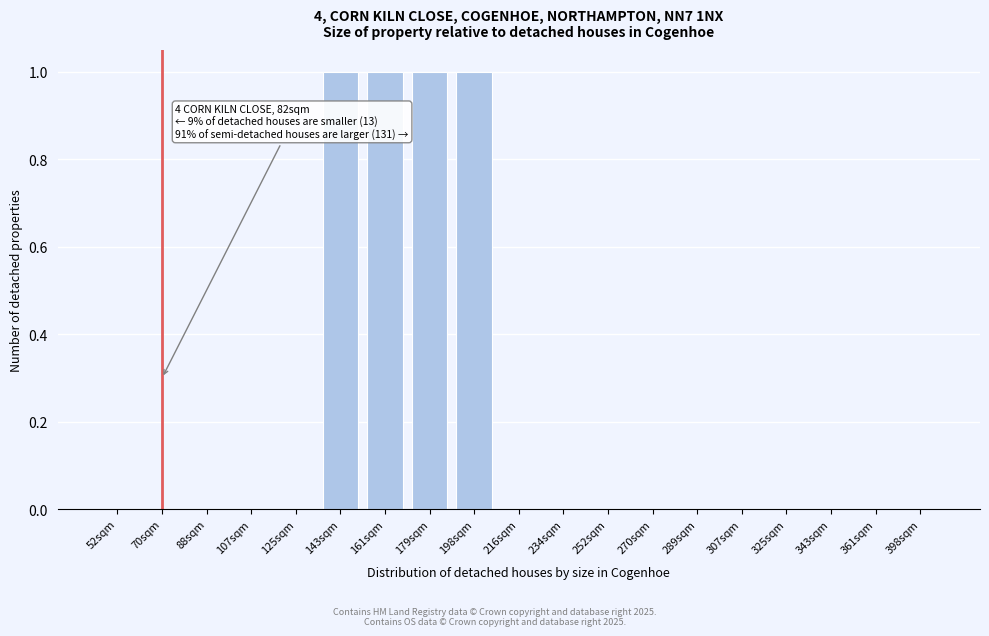

Reading right to left, transcribe all the data shown in this chart.

398sqm=0	361sqm=0	343sqm=0	325sqm=0	307sqm=0	289sqm=0	270sqm=0	252sqm=0	234sqm=0	216sqm=0	198sqm=1	179sqm=1	161sqm=1	143sqm=1	125sqm=0	107sqm=0	88sqm=0	70sqm=0	52sqm=0